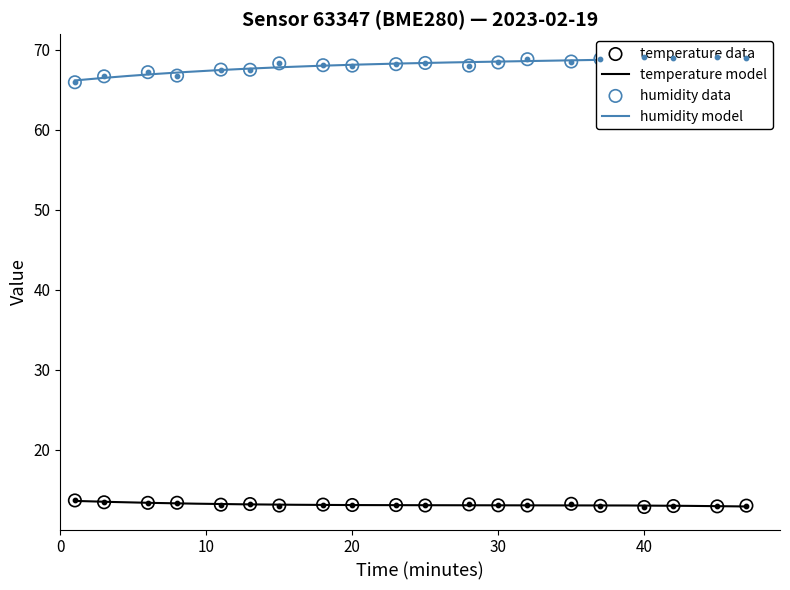

What is the minimum value for temperature model?

12.9